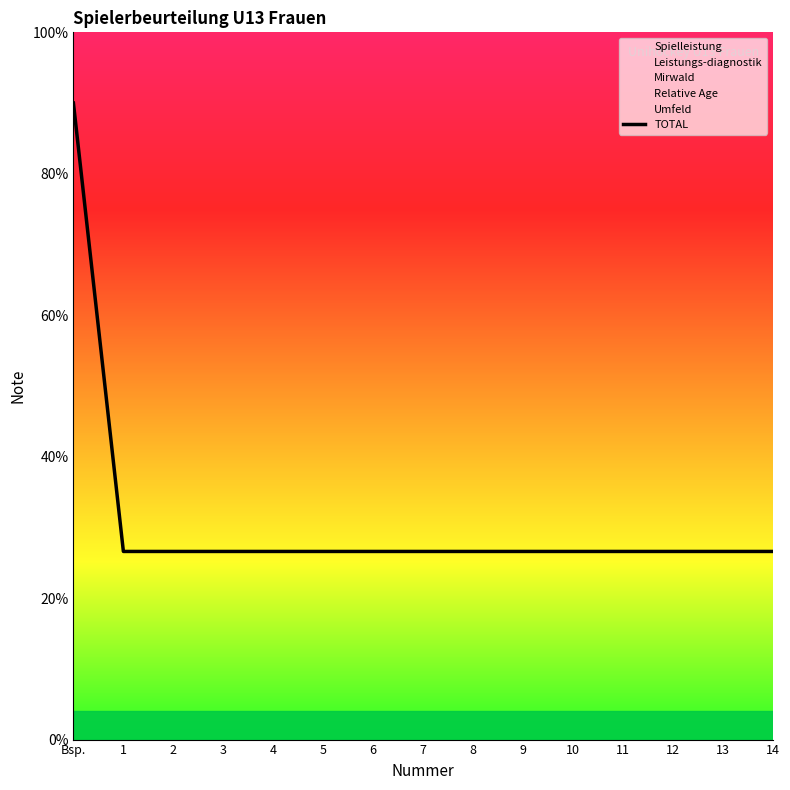

List the labels in order of value, largest first.

Bsp., 1, 2, 3, 4, 5, 6, 7, 8, 9, 10, 11, 12, 13, 14